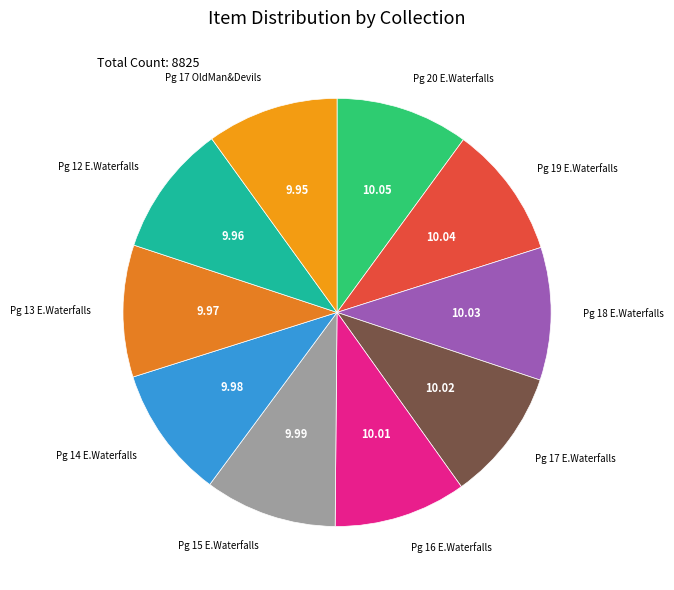

Which slice is the smallest?

Page 17 Old Man and Devils